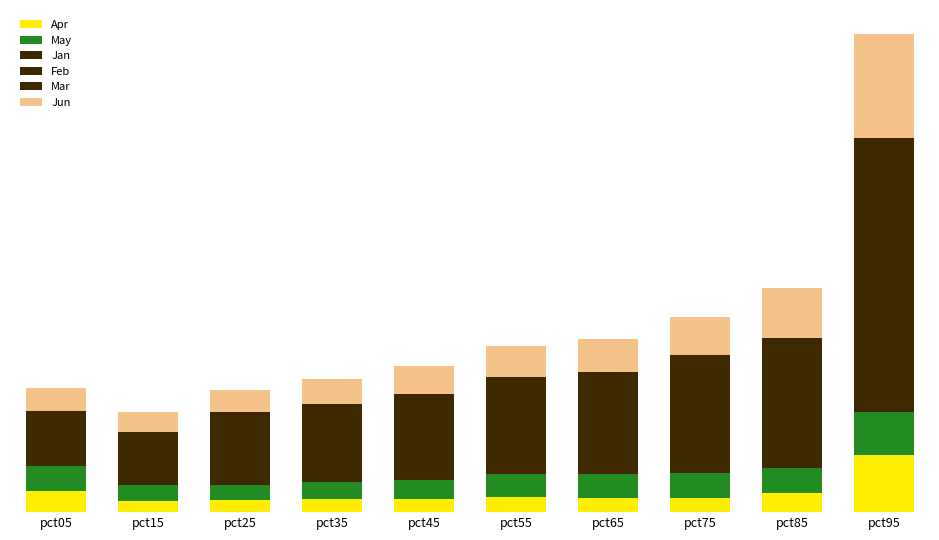

Does the chart contain stacked bars?

Yes